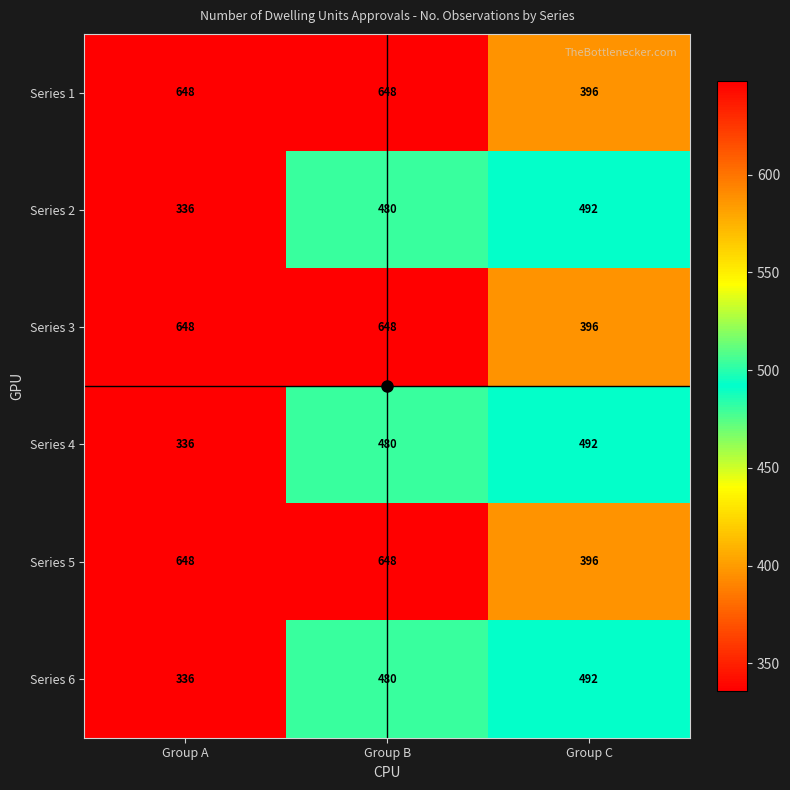

What is the average value of the Series 3 series?

564